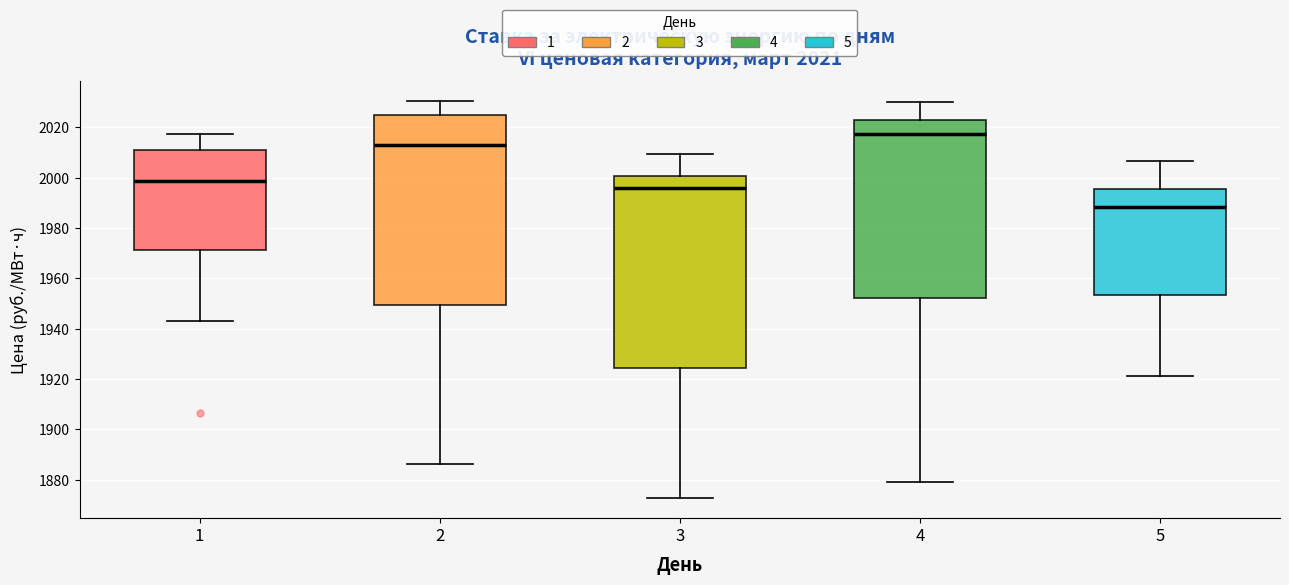

Which box has the lowest median line?

5